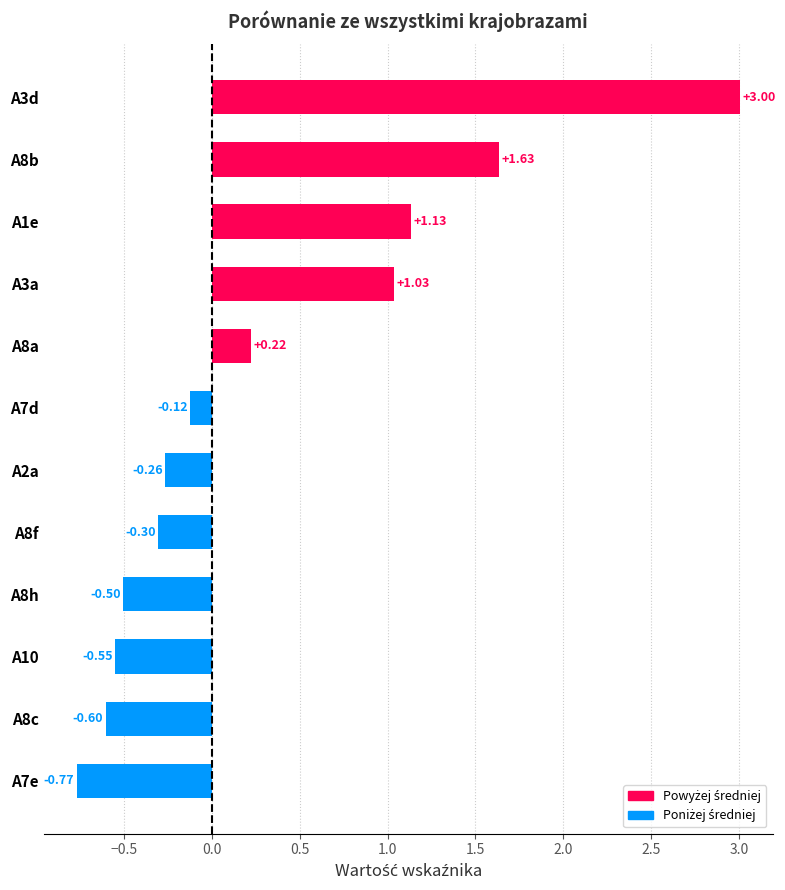

How many values are above zero?

5